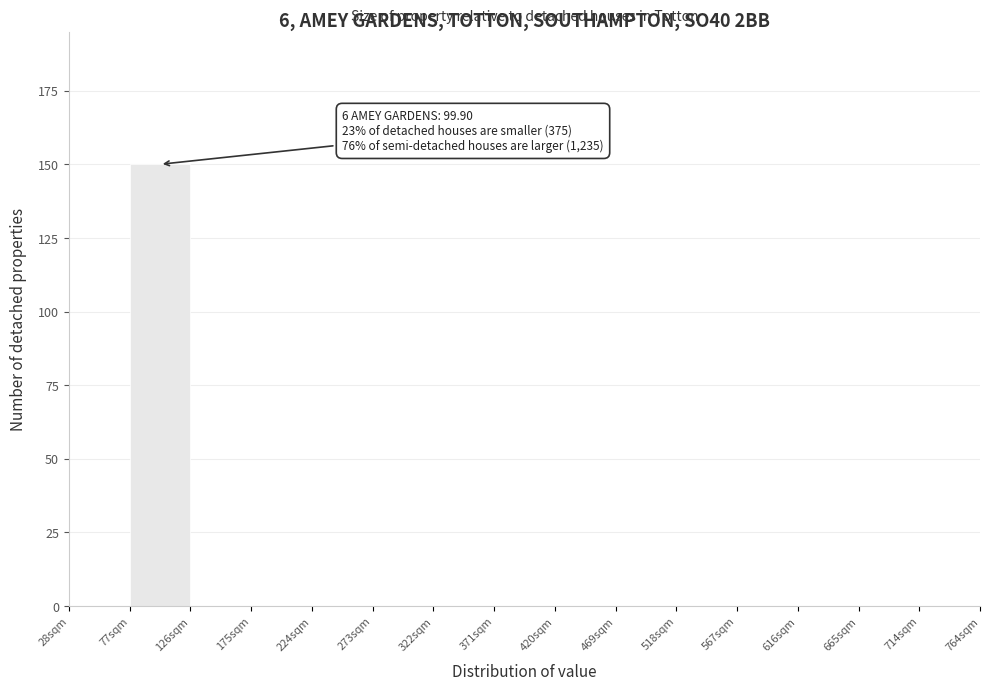

Over which range of the x-axis is the bar tallest?

75 to 125